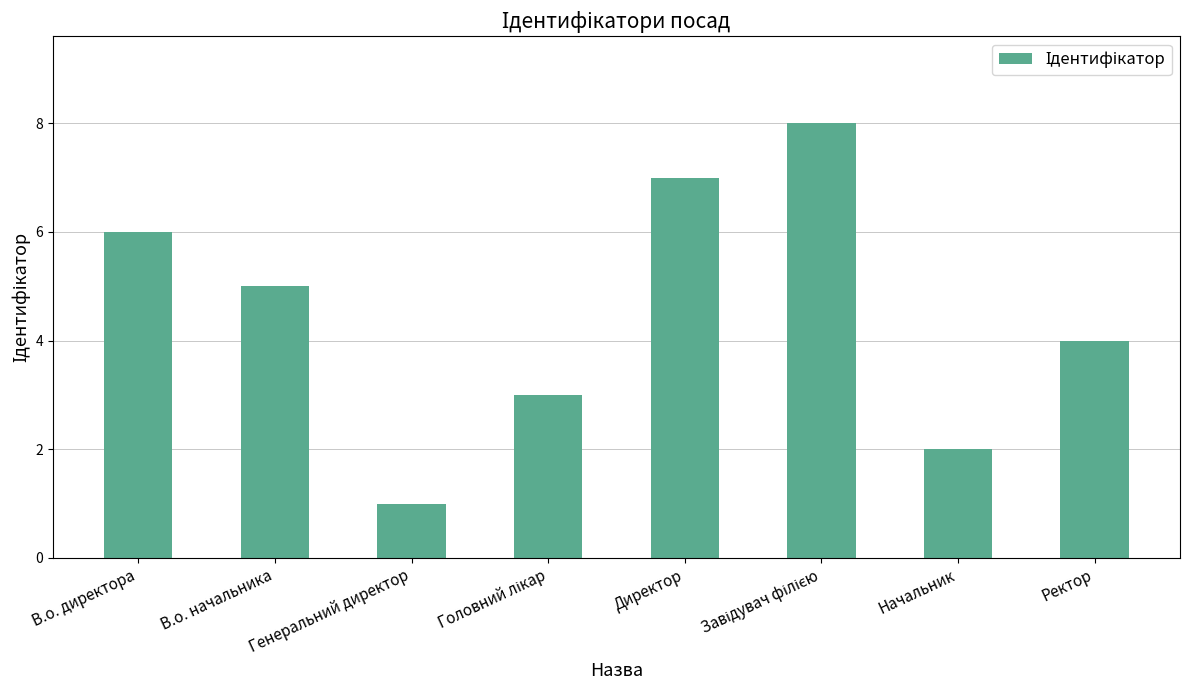

At which category does the chart reach its minimum across all series?

Генеральний директор